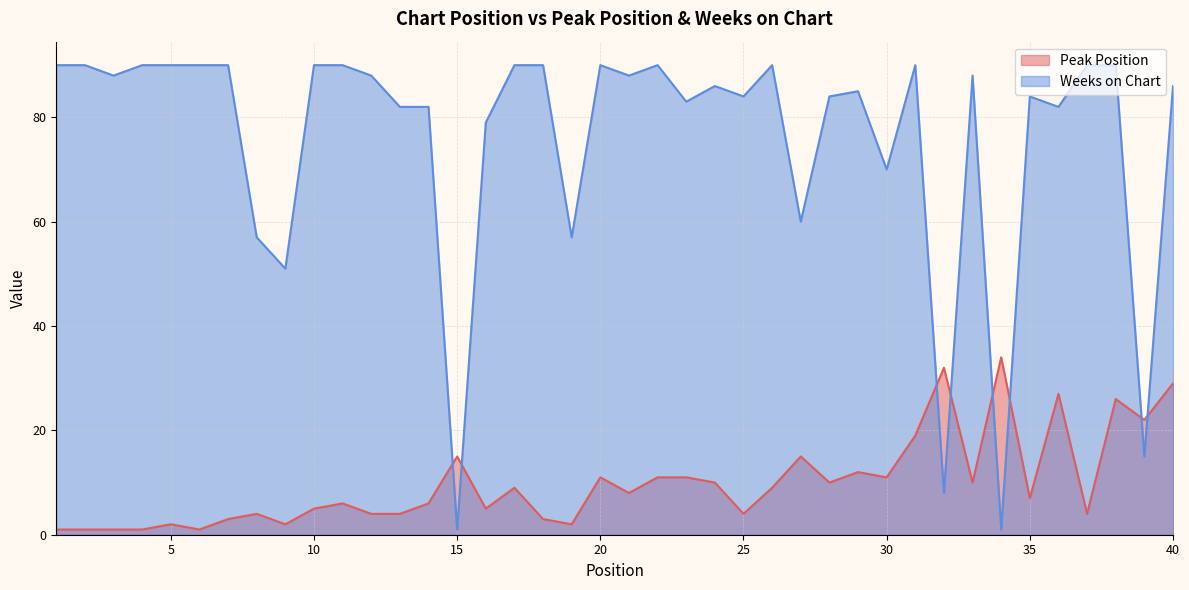

Reading left to right, extract all data points from this chart.

Peak Position: 1=1	2=1	3=1	4=1	5=2	6=1	7=3	8=4	9=2	10=5	11=6	12=4	13=4	14=6	15=15	16=5	17=9	18=3	19=2	20=11	21=8	22=11	23=11	24=10	25=4	26=9	27=15	28=10	29=12	30=11	31=19	32=32	33=10	34=34	35=7	36=27	37=4	38=26	39=22	40=29
Weeks on Chart: 1=90	2=90	3=88	4=90	5=90	6=90	7=90	8=57	9=51	10=90	11=90	12=88	13=82	14=82	15=1	16=79	17=90	18=90	19=57	20=90	21=88	22=90	23=83	24=86	25=84	26=90	27=60	28=84	29=85	30=70	31=90	32=8	33=88	34=1	35=84	36=82	37=90	38=90	39=15	40=86